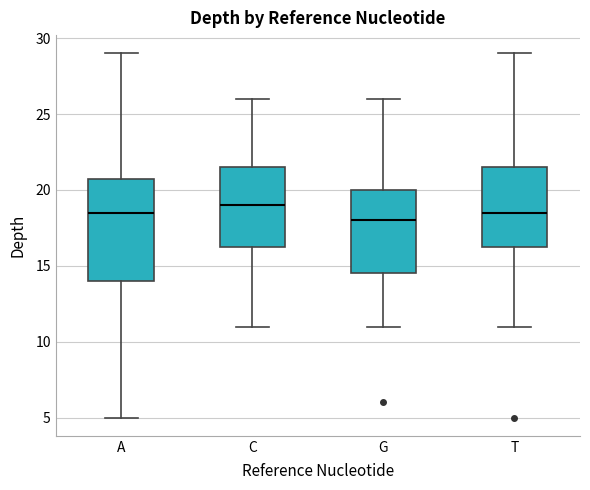

Where is the upper edge of the box for A on the y-axis? The values are not printed on the chart, so give them approximately, as read against the axis.

21.0